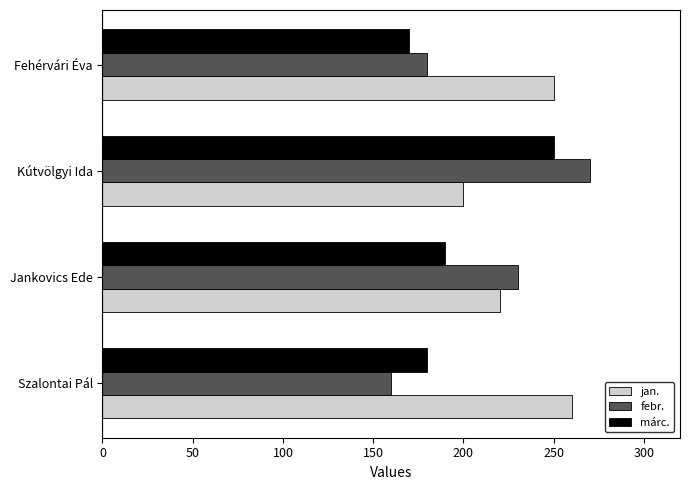

At which category is the sum across all series the highest?

Kútvölgyi Ida